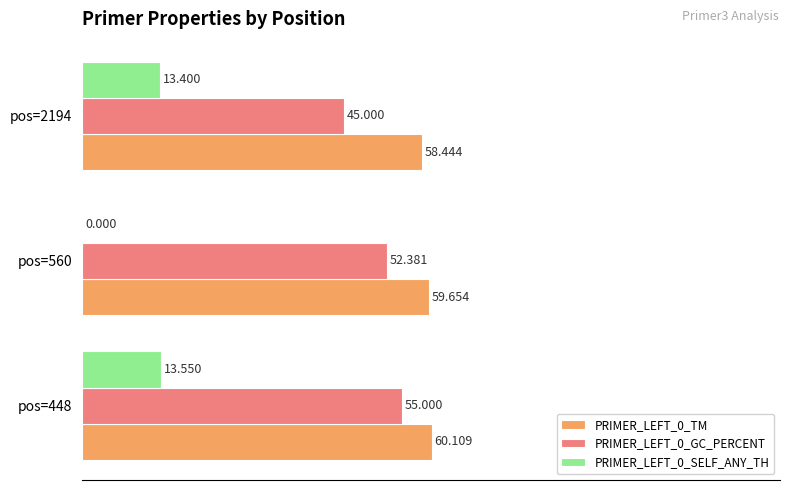

What are all the series names shown in the legend?

PRIMER_LEFT_0_TM, PRIMER_LEFT_0_GC_PERCENT, PRIMER_LEFT_0_SELF_ANY_TH